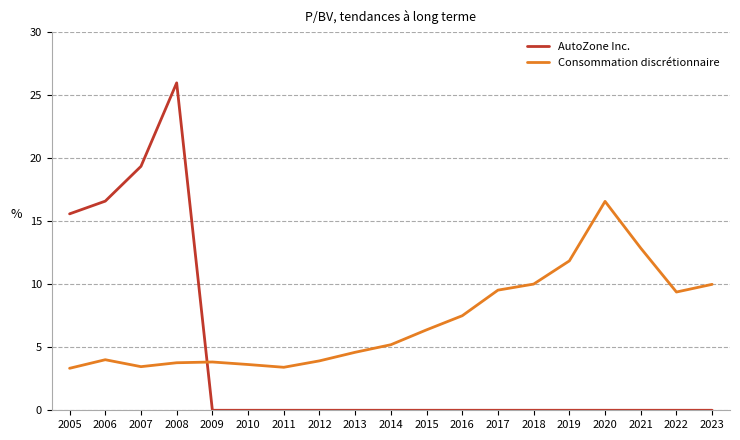

Is the value of AutoZone Inc. at 2015 greater than the value of Consommation discrétionnaire at 2019?

No